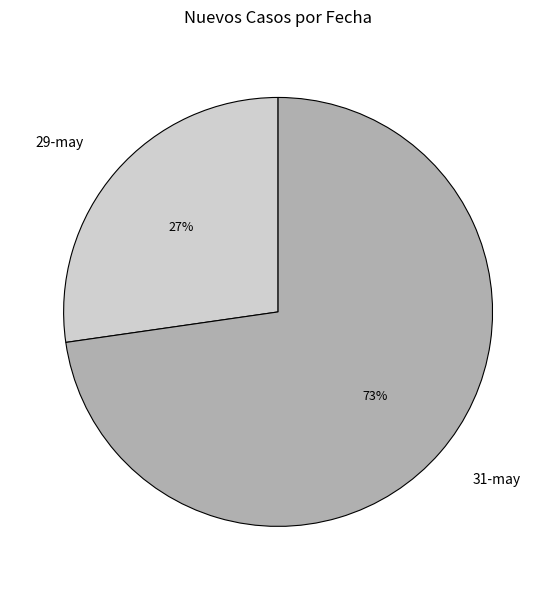

Rank the categories by value from lowest to highest.

29-may, 31-may